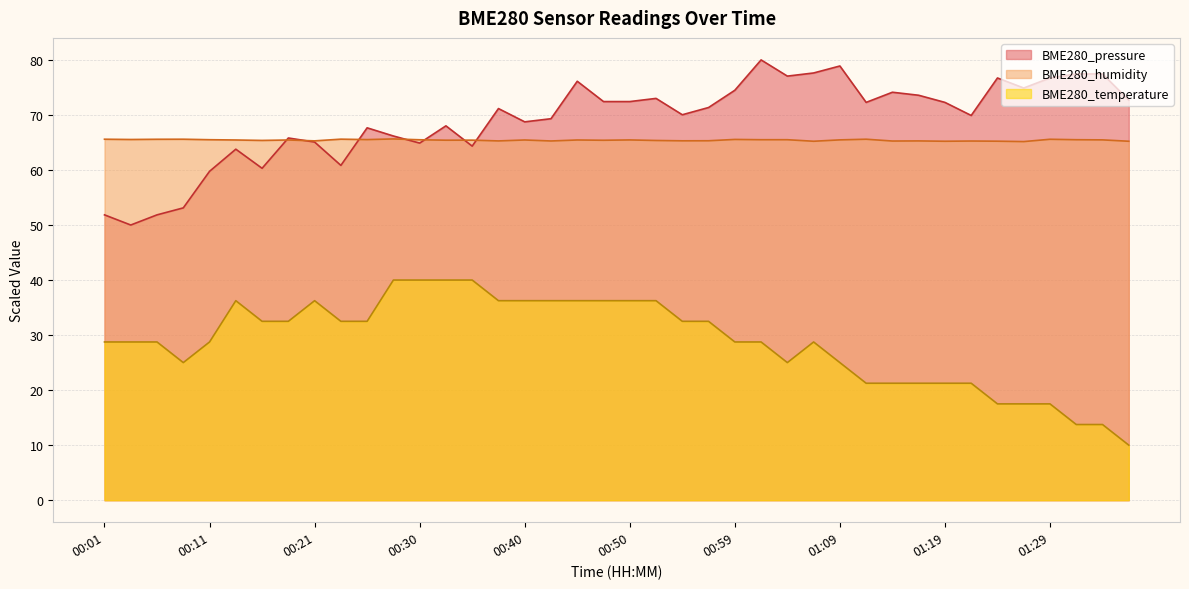

Reading left to right, transcribe all the data shown in this chart.

BME280_temperature: 28.8	28.8	28.8	25.0	28.8	36.3	32.5	32.5	36.3	32.5	32.5	40.0	40.0	40.0	40.0	36.3	36.3	36.3	36.3	36.3	36.3	36.3	32.5	32.5	28.8	28.8	25.0	28.8	25.0	21.2	21.2	21.2	21.2	21.2	17.5	17.5	17.5	13.7	13.7	10.0
BME280_humidity: 65.6	65.5	65.6	65.6	65.5	65.5	65.4	65.5	65.3	65.6	65.5	65.6	65.5	65.4	65.4	65.3	65.5	65.3	65.5	65.4	65.5	65.4	65.3	65.3	65.5	65.5	65.5	65.2	65.5	65.6	65.3	65.3	65.2	65.3	65.2	65.2	65.6	65.5	65.5	65.2
BME280_pressure: 51.8	50.0	51.8	53.1	59.8	63.8	60.3	65.8	65.1	60.8	67.7	66.2	64.9	68.0	64.3	71.2	68.7	69.3	76.1	72.4	72.4	73.0	70.0	71.4	74.5	80.0	77.1	77.6	78.9	72.3	74.1	73.6	72.3	69.9	76.7	74.9	76.7	77.5	77.5	72.7